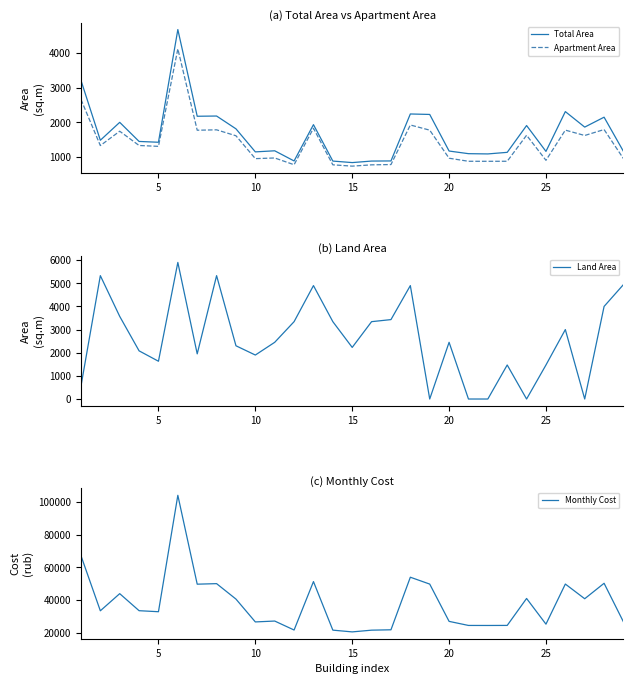

True or false: Total Area and Apartment Area intersect in this chart.

False